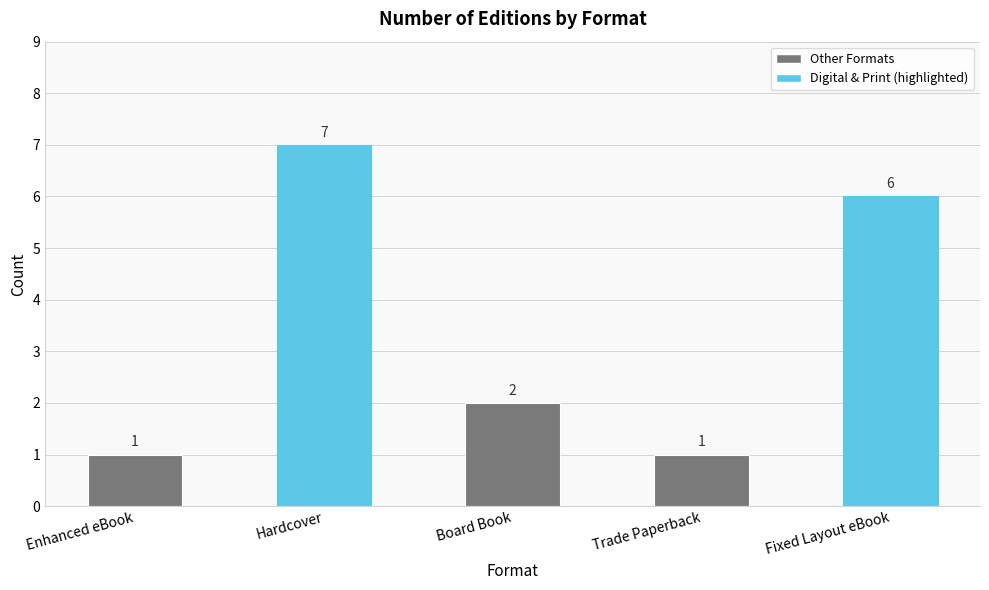

What is the label of the 1st bar from the left?

Enhanced eBook